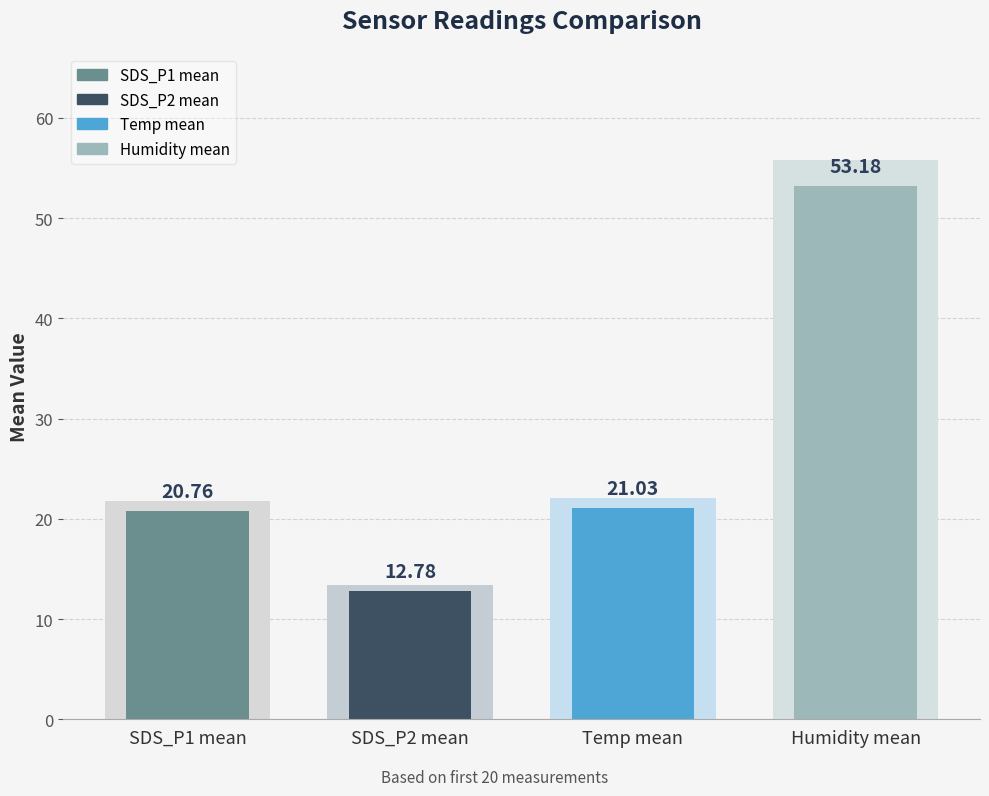

How many distinct data groups are displayed?

4